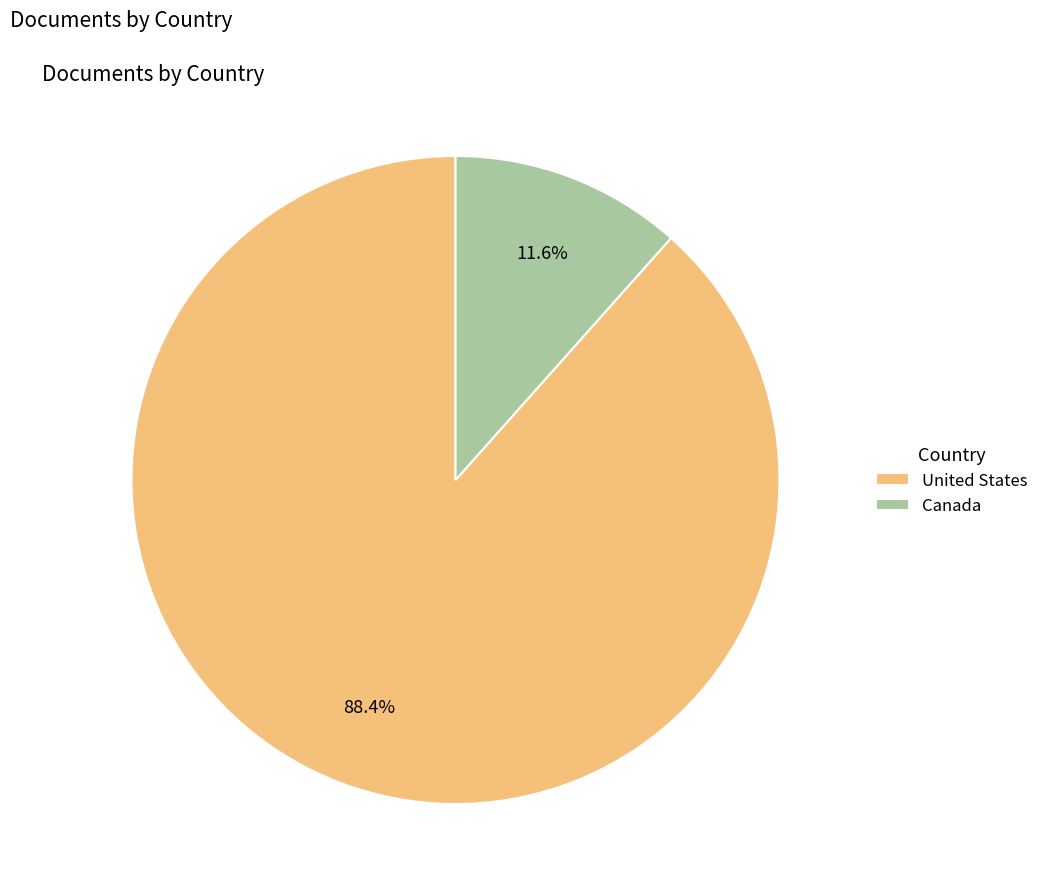

To the nearest percent, what percentage of the pie is Canada?

12%